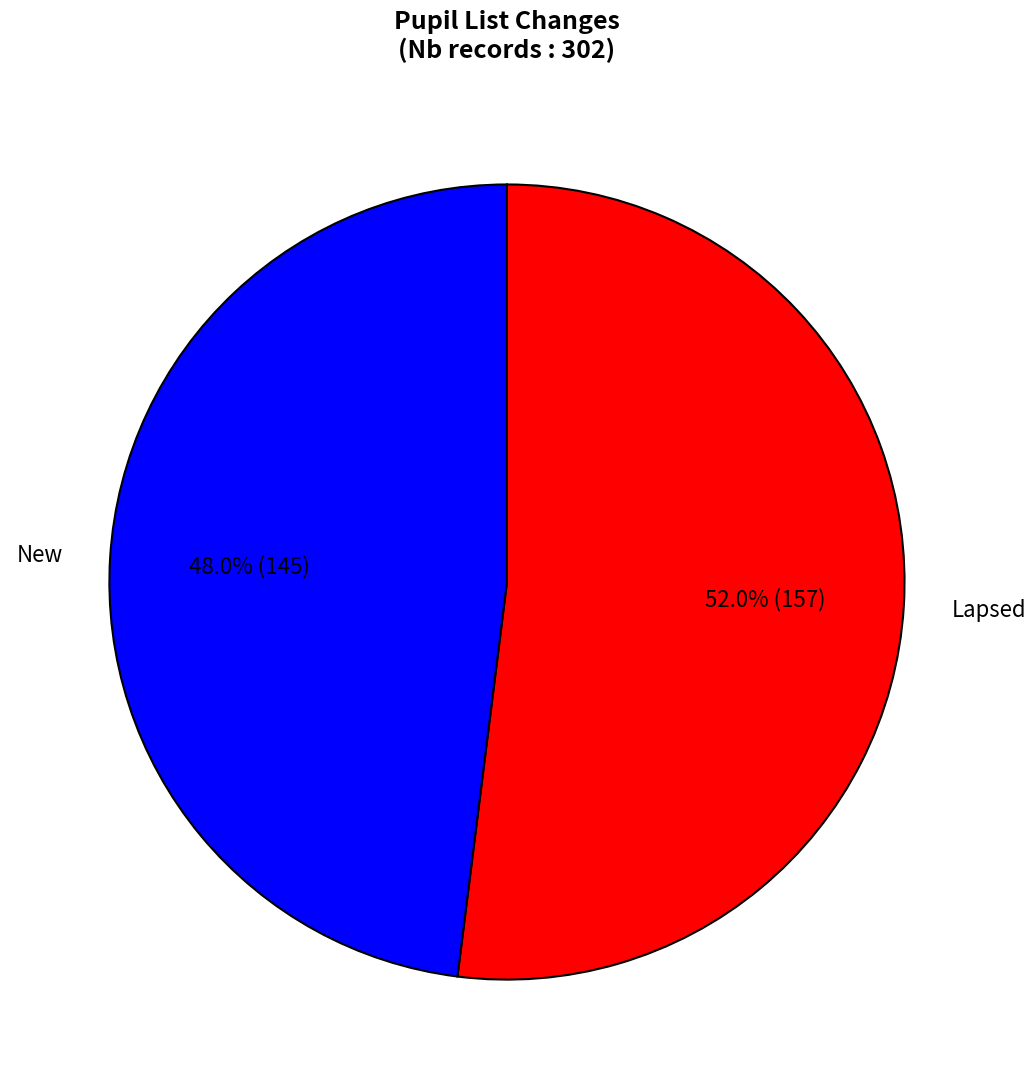

To the nearest percent, what is the difference between the largest and smallest slice percentages?

4%